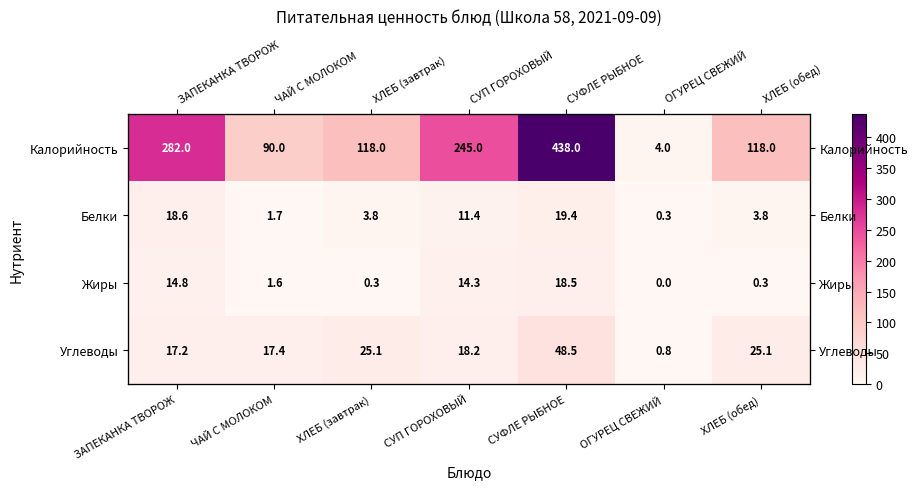

Rank the series by their maximum value, from highest to lowest.

Калорийность, Углеводы, Белки, Жиры